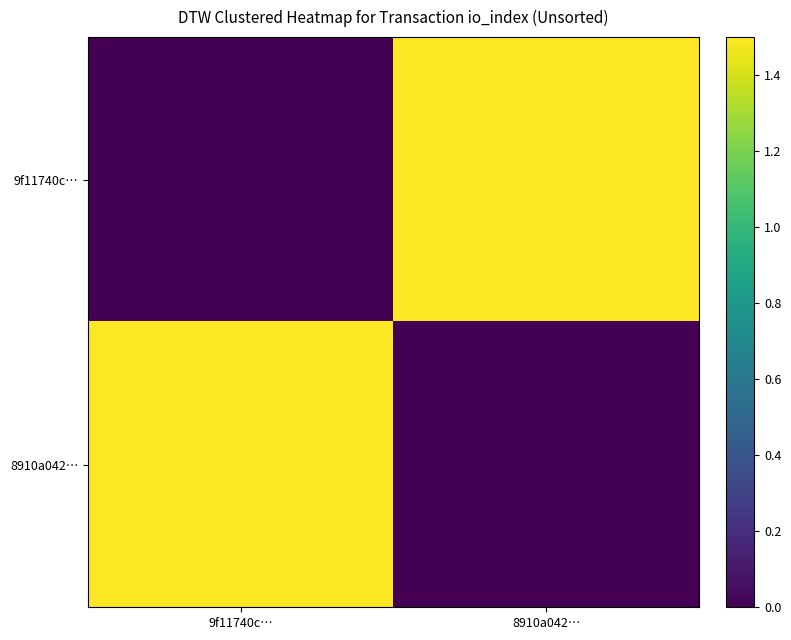

Between 9f11740c… and 8910a042…, which series saw the biggest shift?

9f11740c…